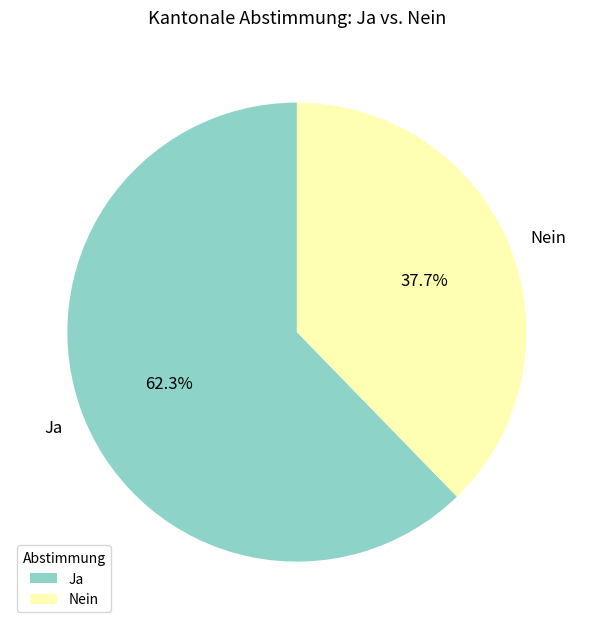

To the nearest percent, what percentage of the pie is Nein?

38%